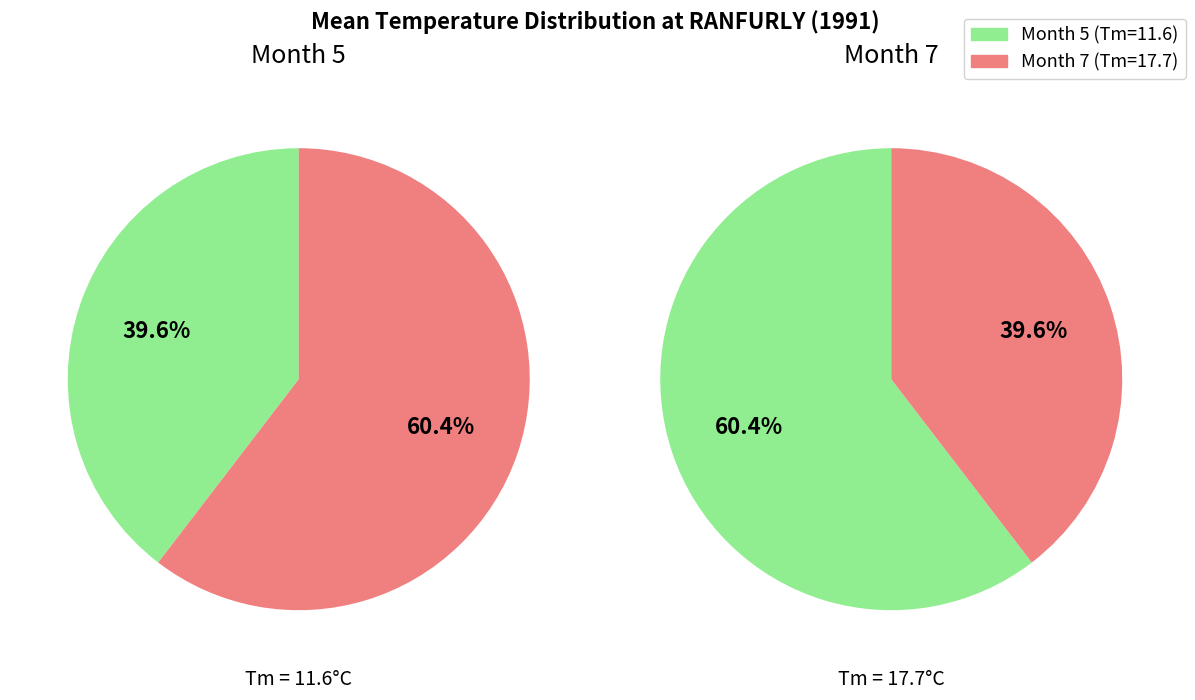

To the nearest percent, what portion does 5 represent?

40%